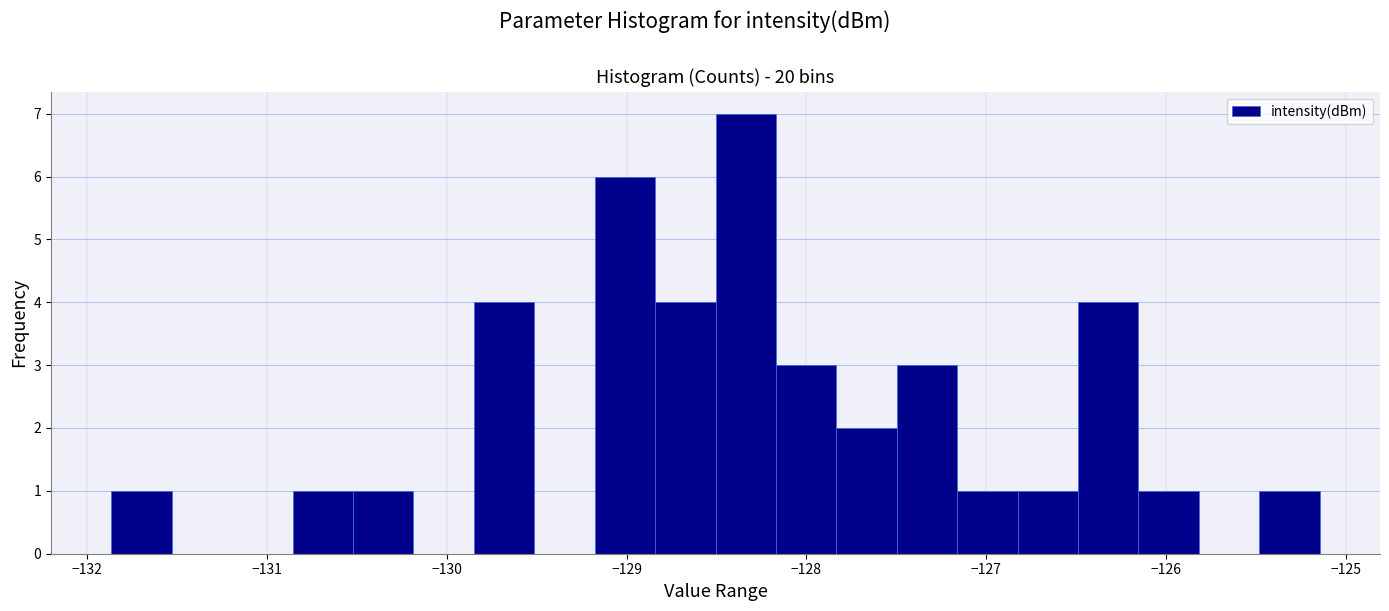

Around what value on the x-axis is the tallest bar? Give the approximate position of its centre, as read against the axis.

-128.3